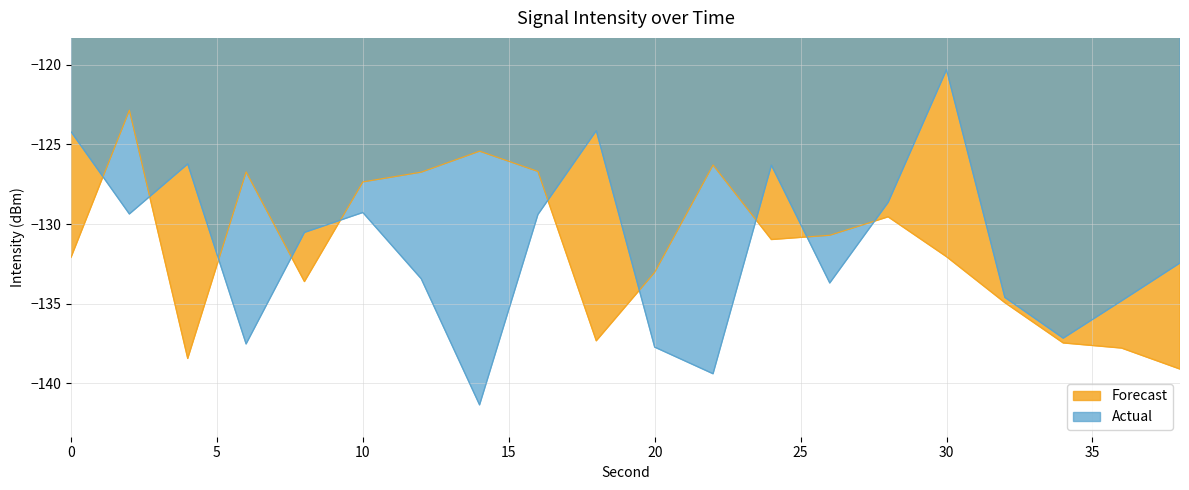

What is the minimum value for Actual?

-141.4